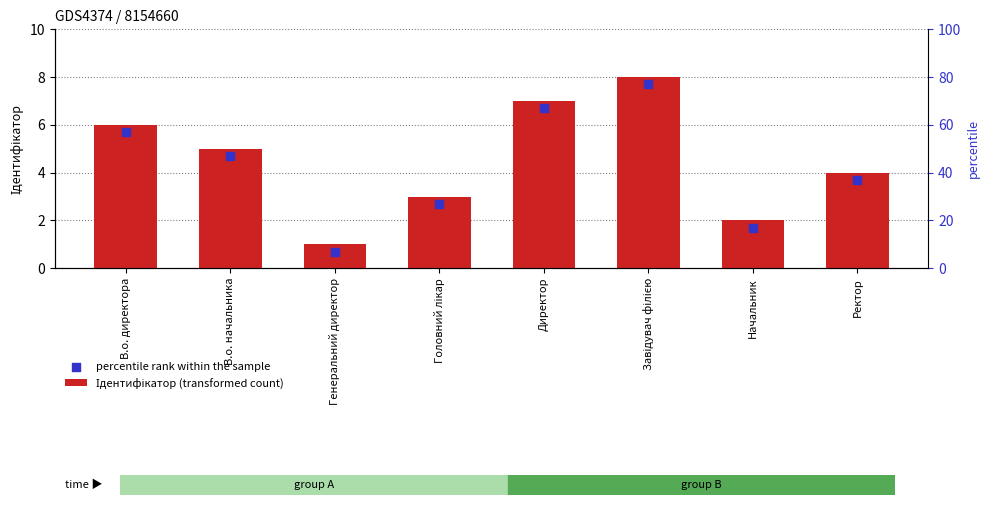

Which series reaches the minimum Y coordinate?

percentile rank within the sample